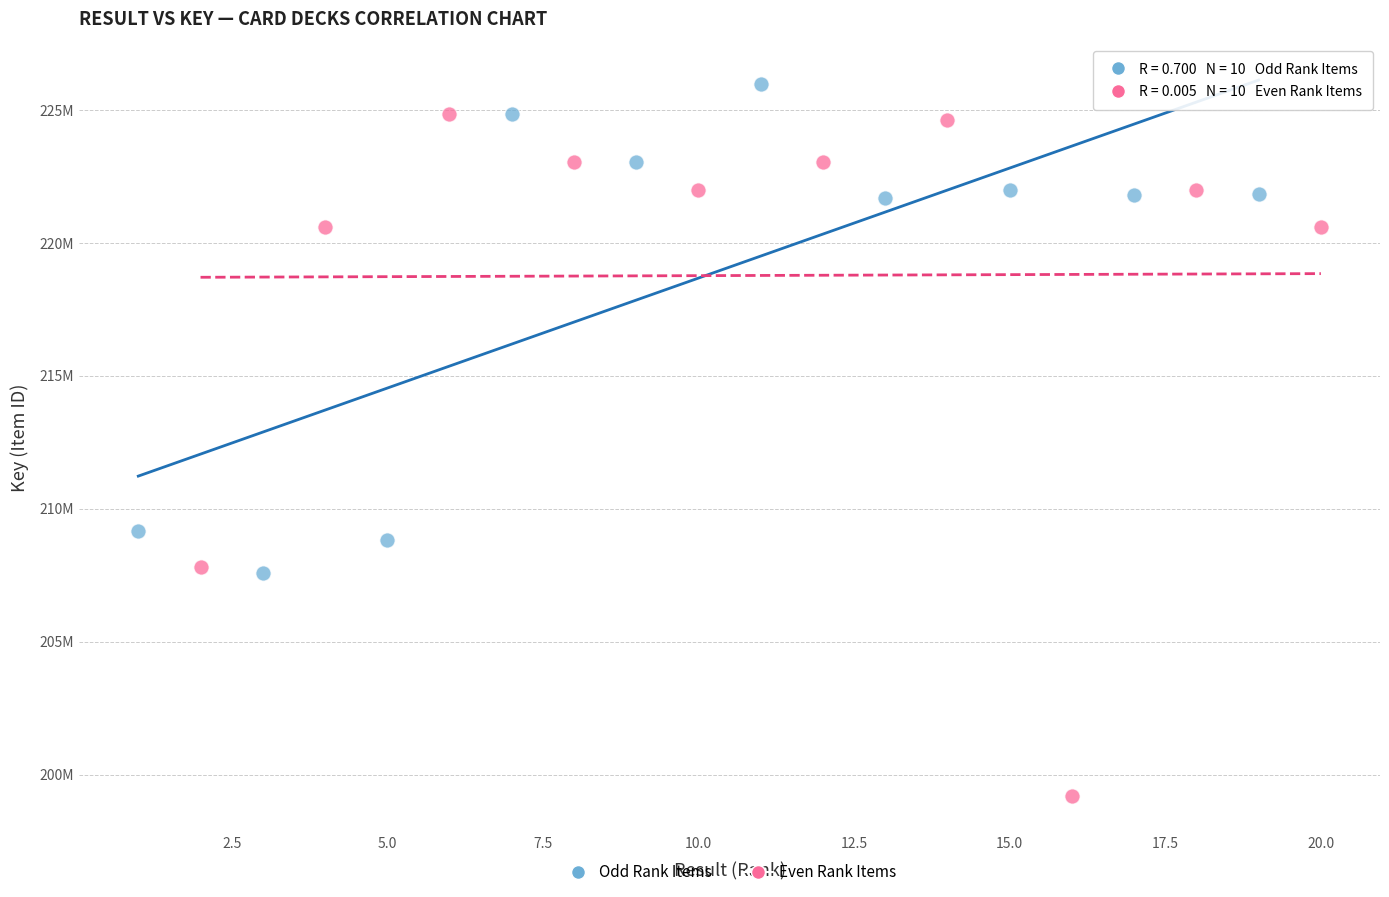

Which series reaches the minimum Y coordinate?

Even Rank Items